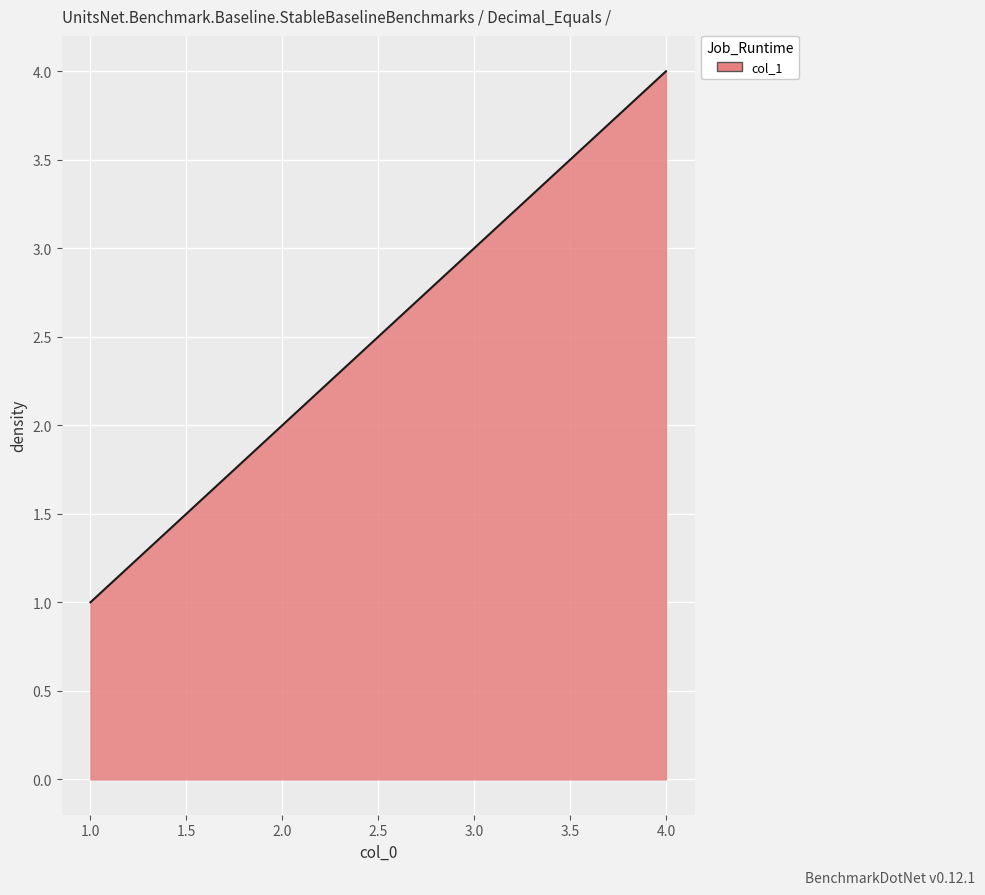

What is the difference between the second highest and second lowest values?

1